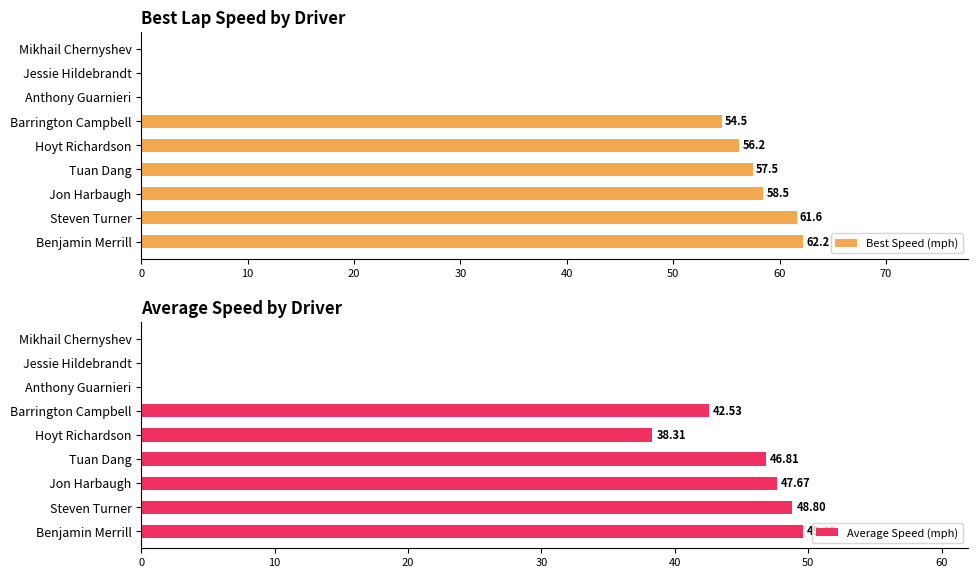

Are the bars grouped side by side (vs. stacked)?

Yes